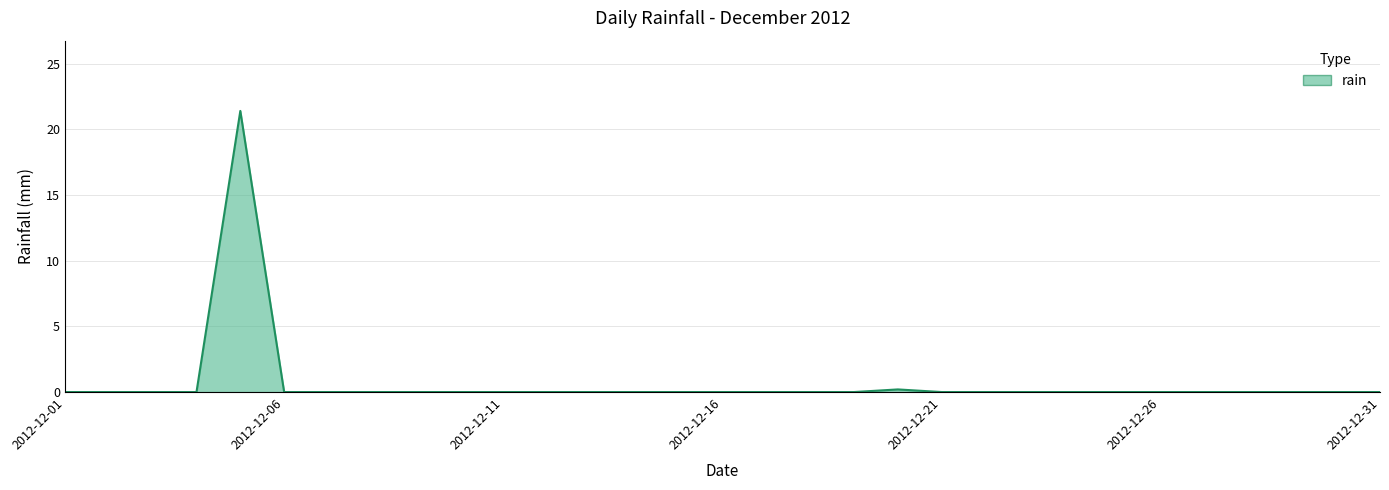

What is the greatest value displayed?

21.4